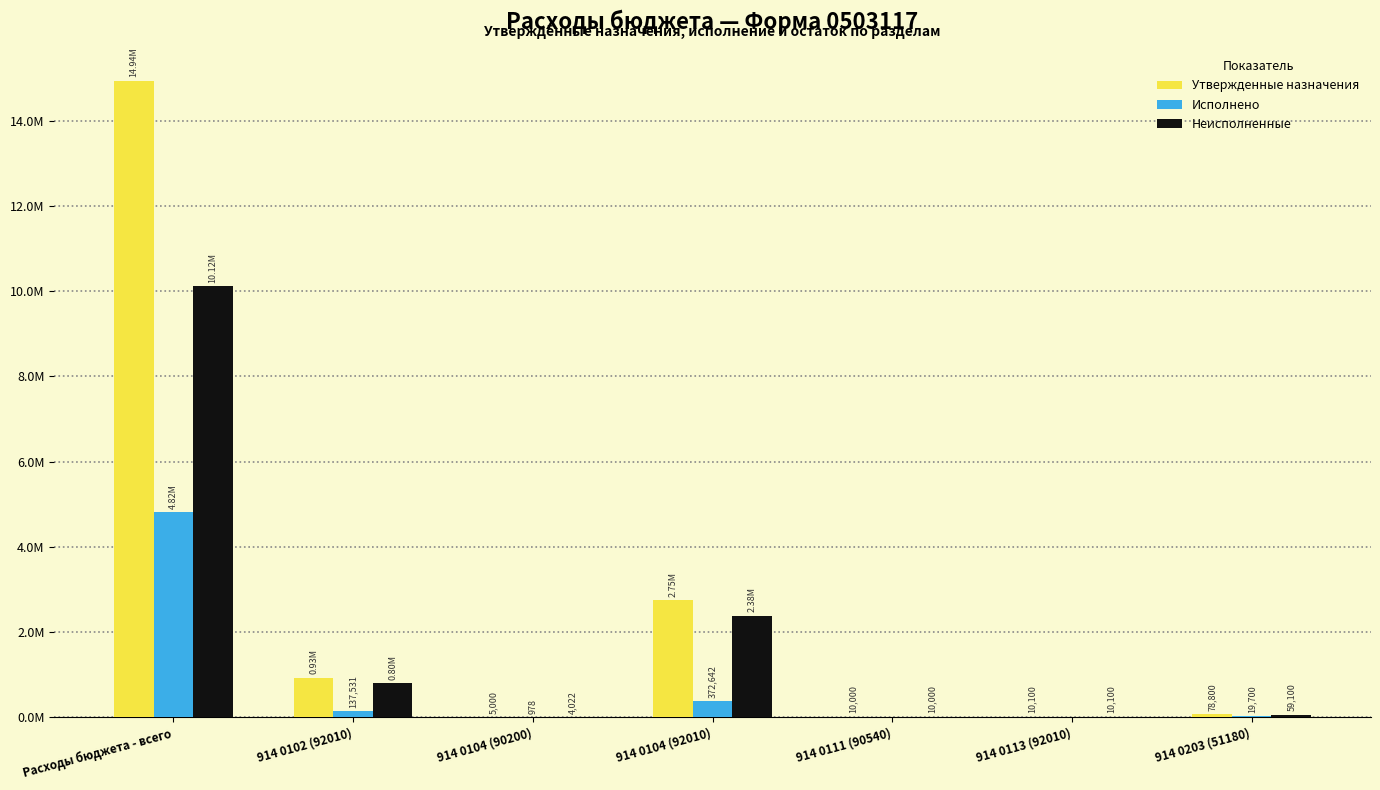

What are all the series names shown in the legend?

Утвержденные назначения, Исполнено, Неисполненные